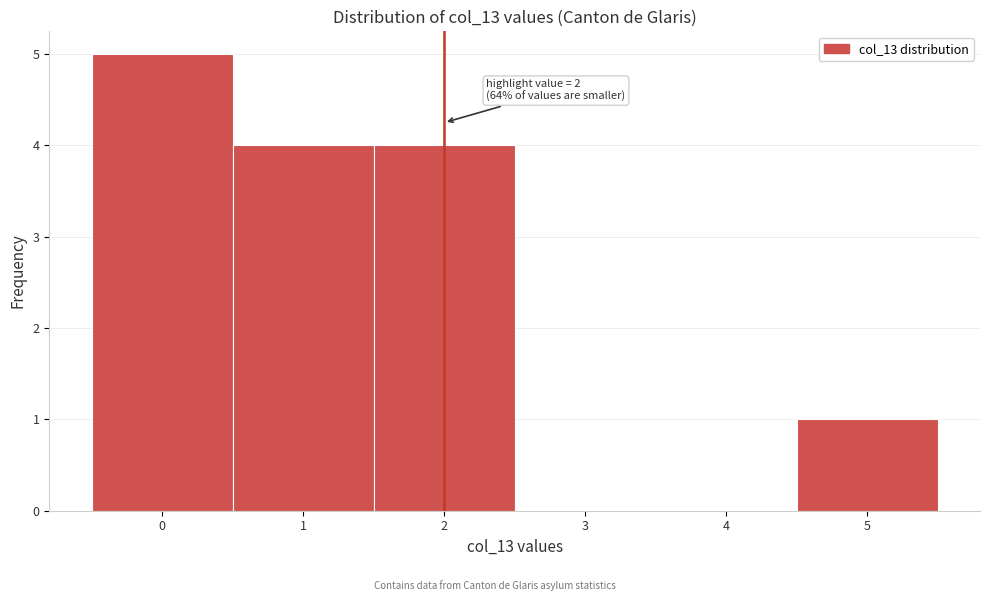

Over which range of the x-axis is the bar tallest?

-0.5 to 0.5